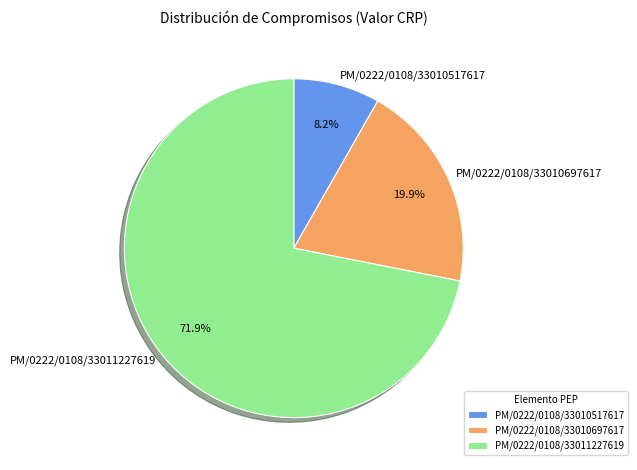

Is PM/0222/0108/33010517617 the majority of the pie?

No